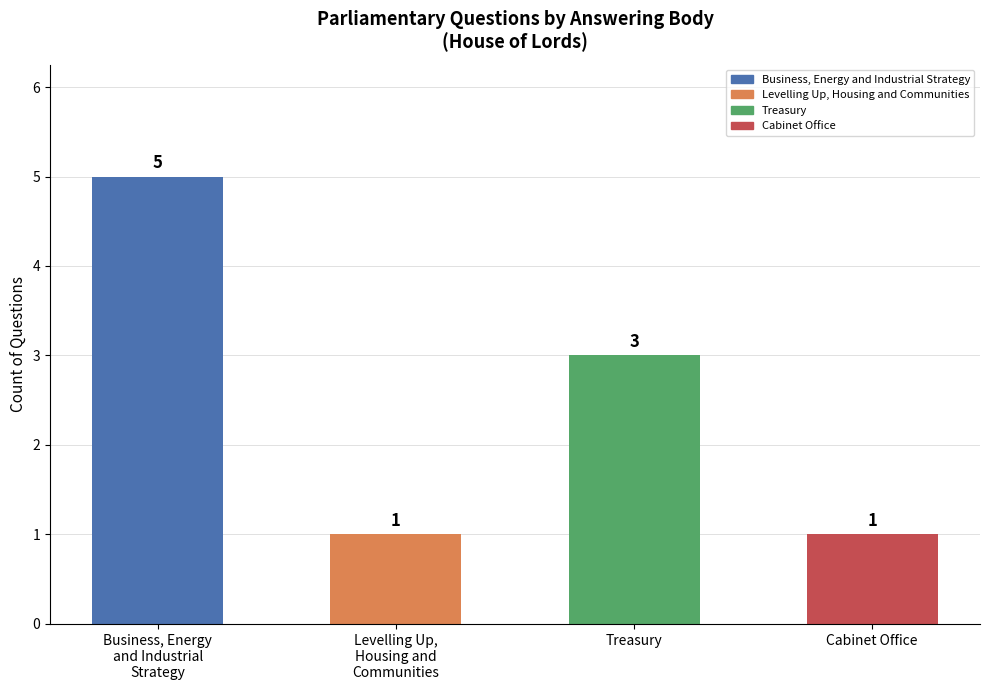

Reading left to right, what are all the values shown in this chart?

5	1	3	1